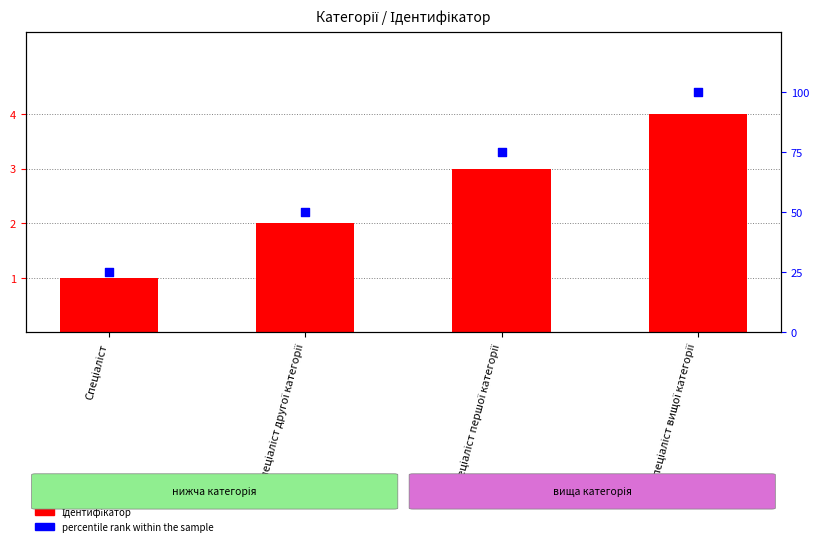

At which category is the sum across all series the highest?

Спеціаліст вищої категорії